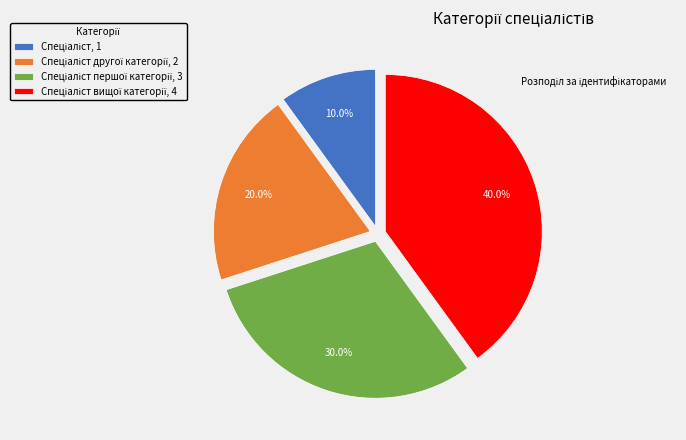

Count the number of slices in the pie.

4